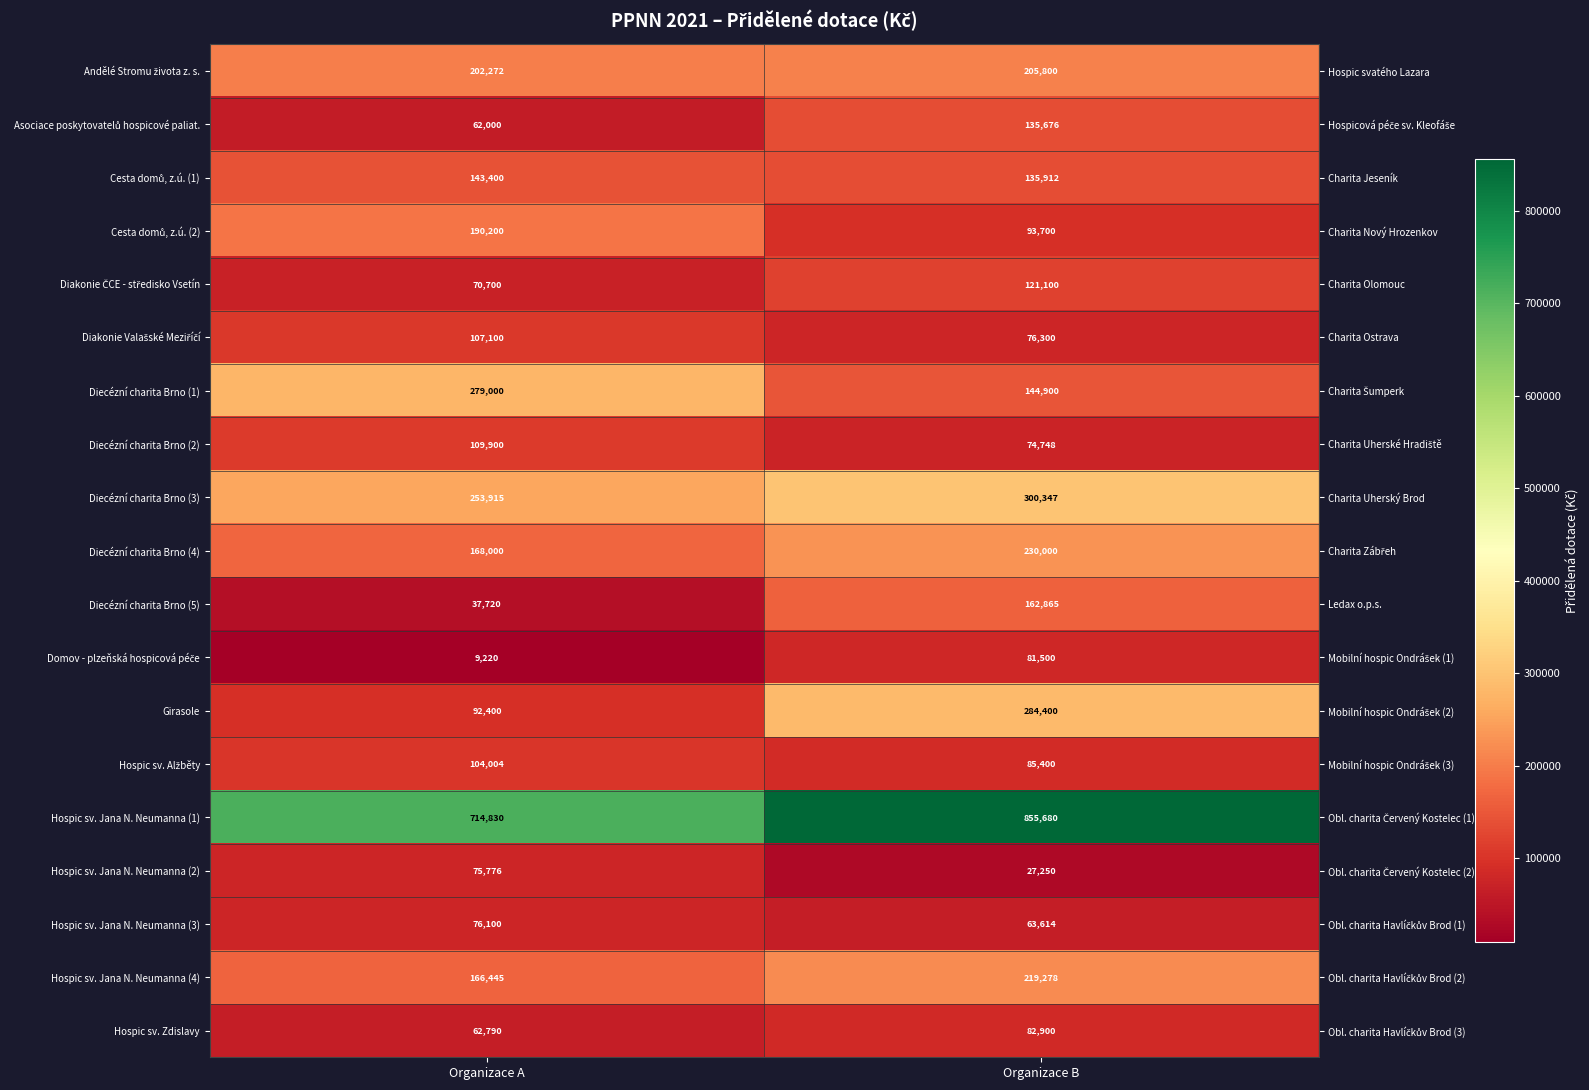

What is the minimum value shown in the chart?

9220